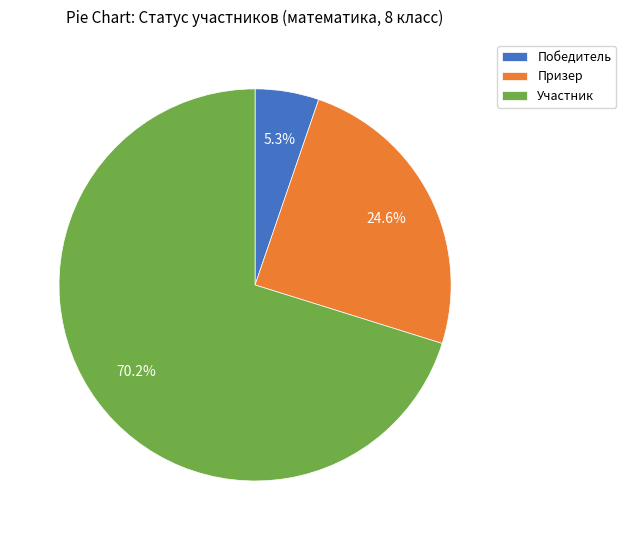

Between Участник and Победитель, which is larger?

Участник